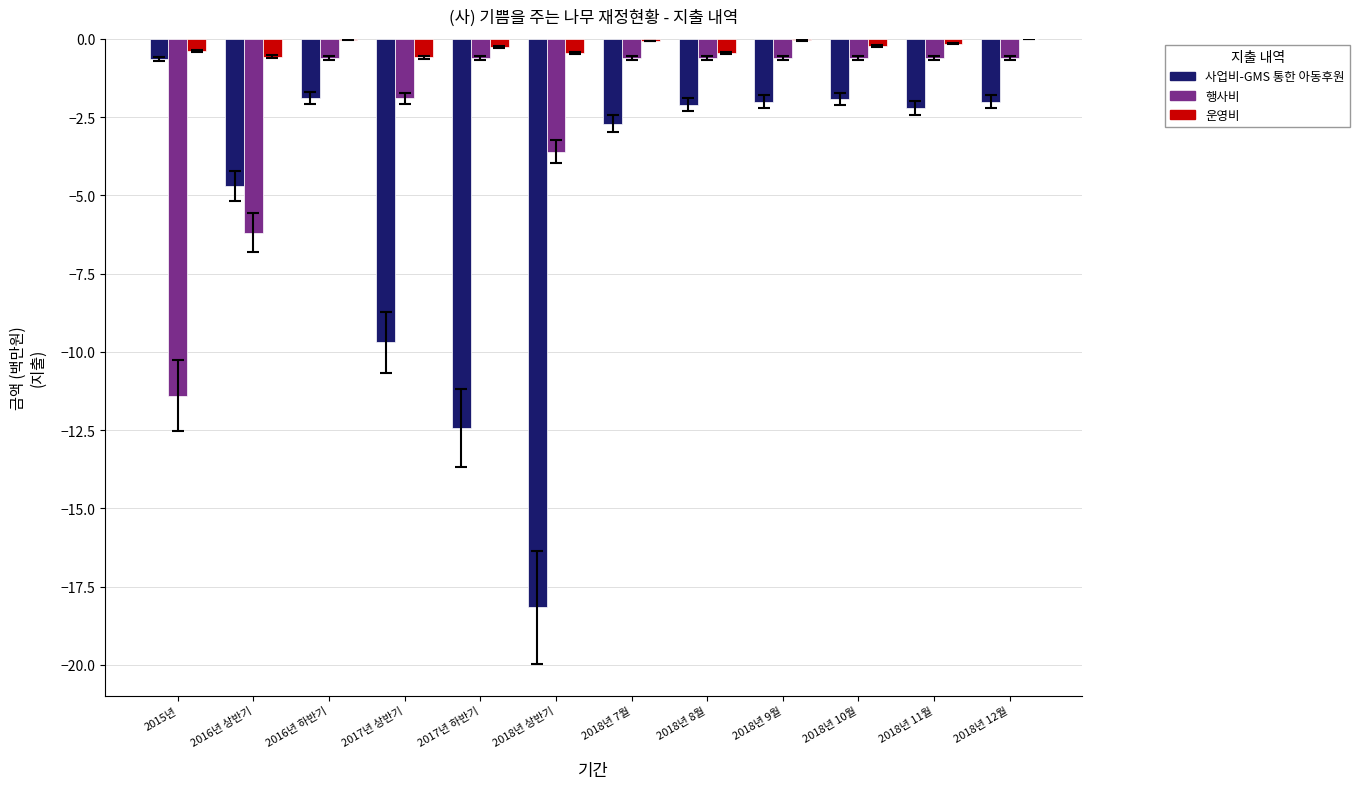

Between 2017년 하반기 and 2018년 9월, which series saw the biggest shift?

사업비-GMS 통한 아동후원